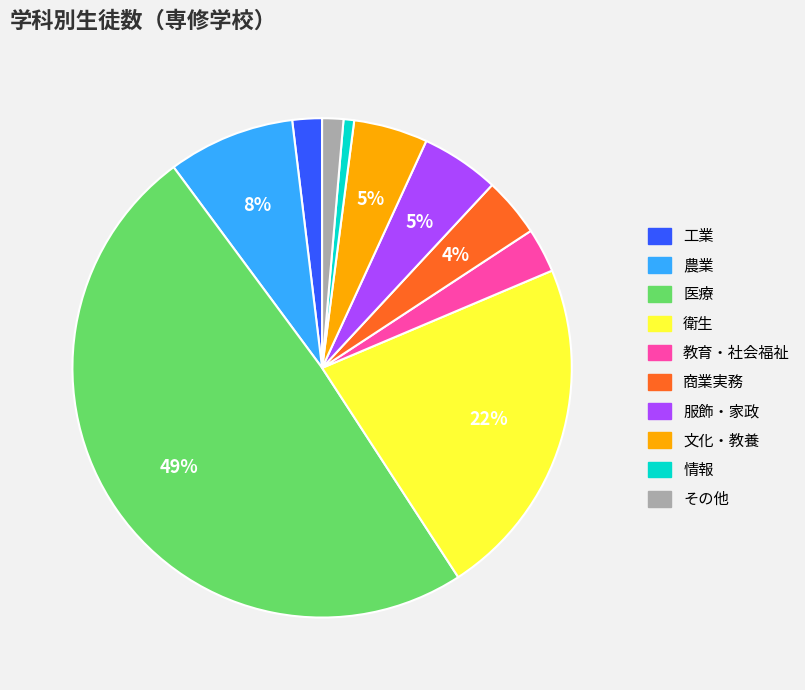

The 医療 slice represents 60% of the pie. True or false?

False